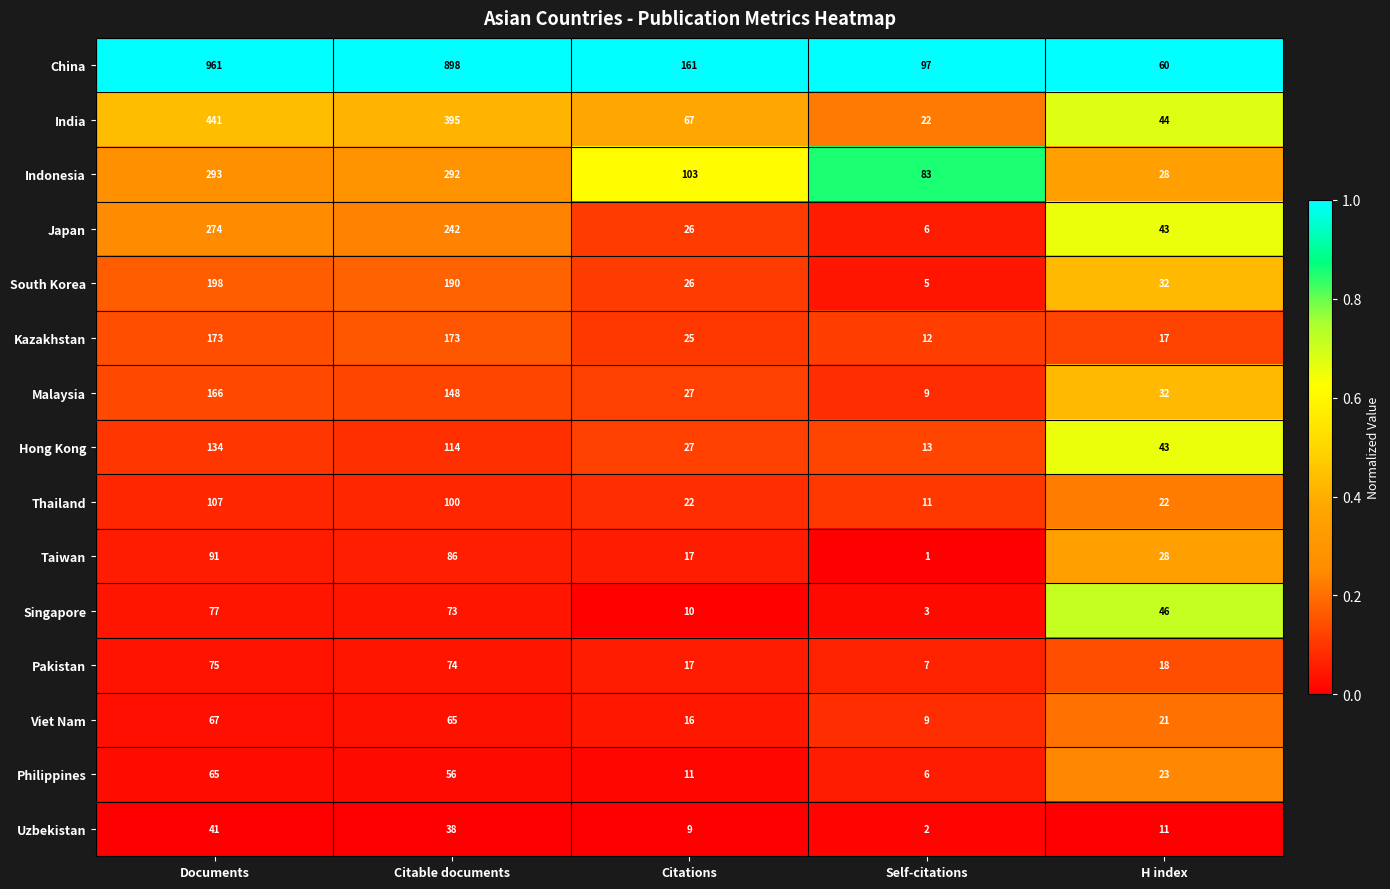

Which category has the lowest value in the Taiwan series?

Self-citations